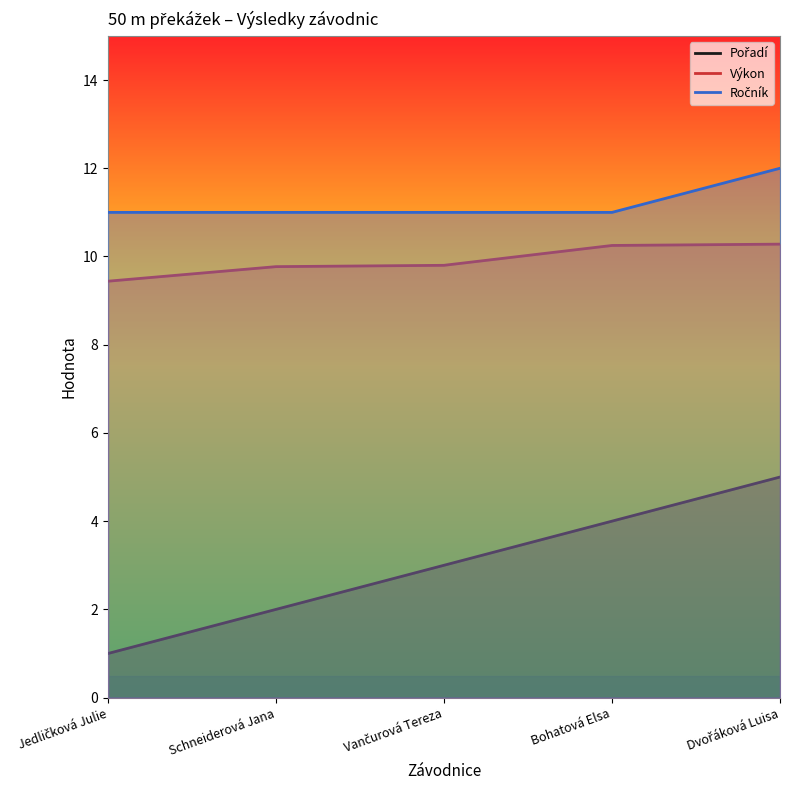

True or false: Výkon and Pořadí cross at least once.

False